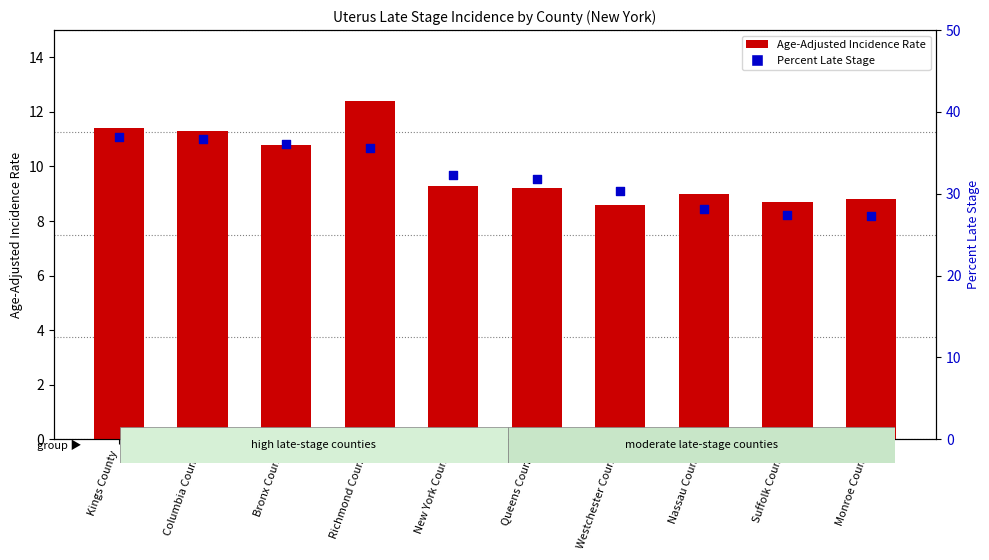

At which category is the sum across all series the highest?

Kings County